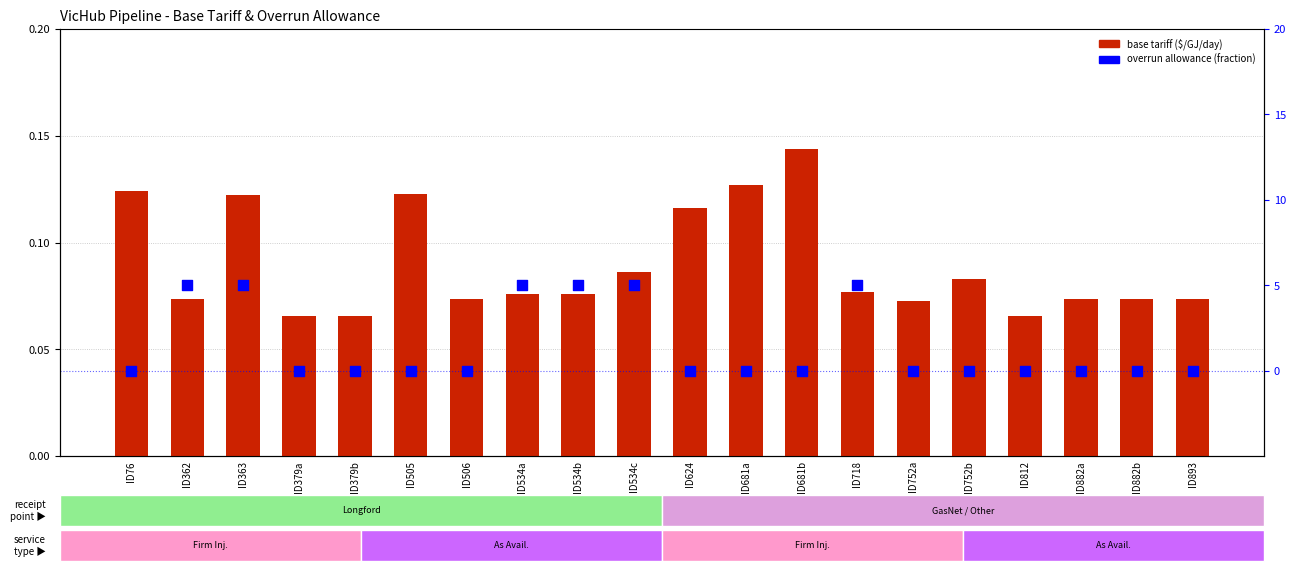

What are all the series names shown in the legend?

base tariff ($/GJ/day), overrun allowance (%×100)